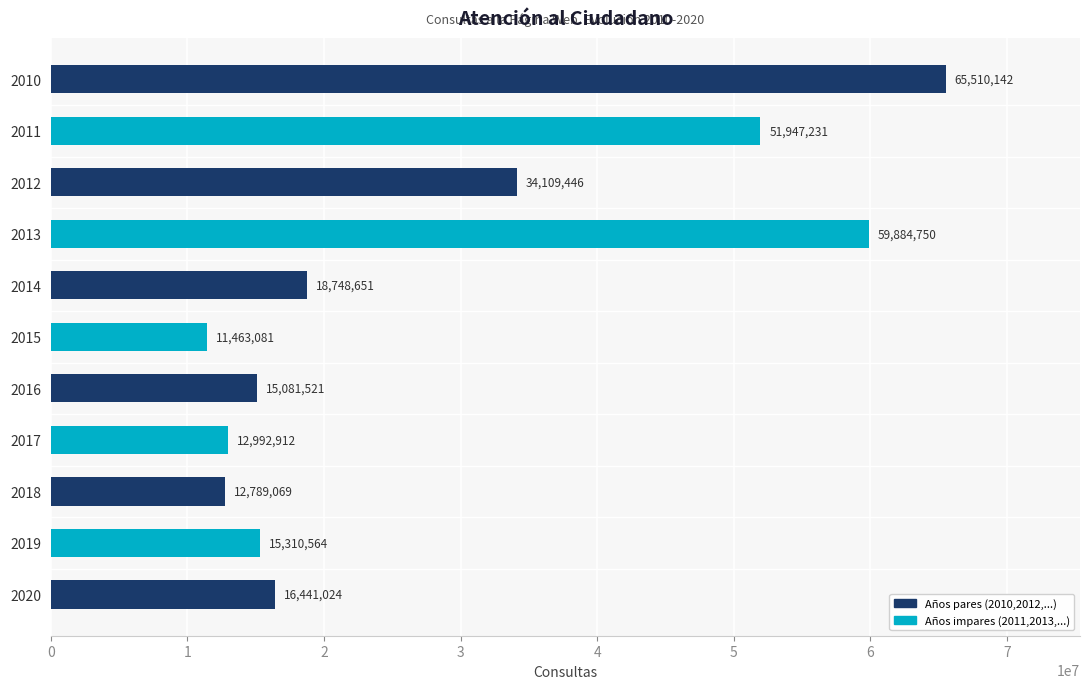

Which has a higher value, 2015 or 2013?

2013